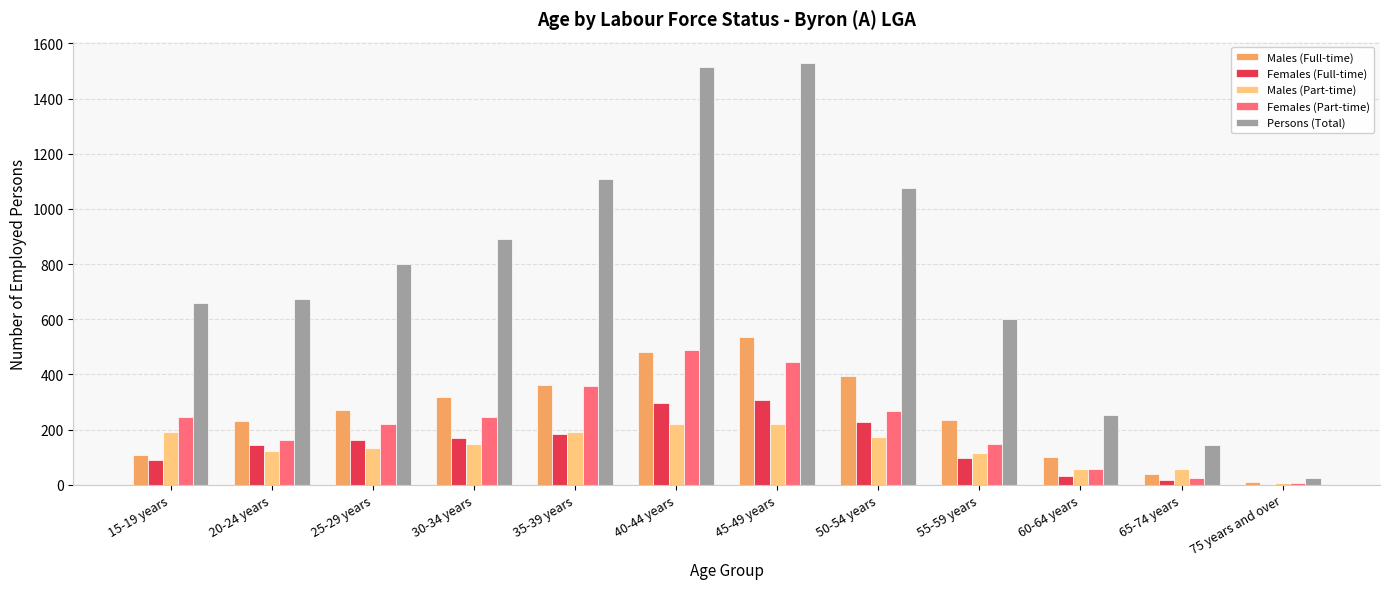

What is the greatest value displayed?

1530